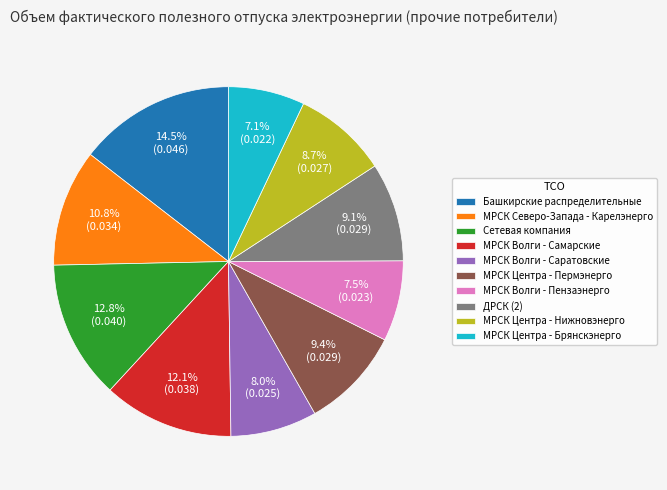

Is МРСК Волги - Пензаэнерго the majority of the pie?

No